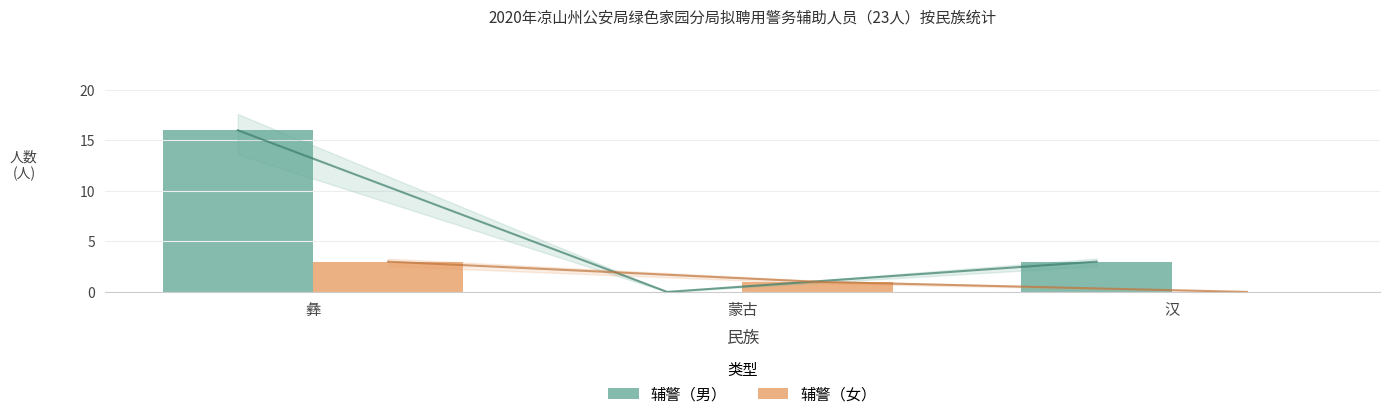

What is the average value of the 辅警（女） series?

1